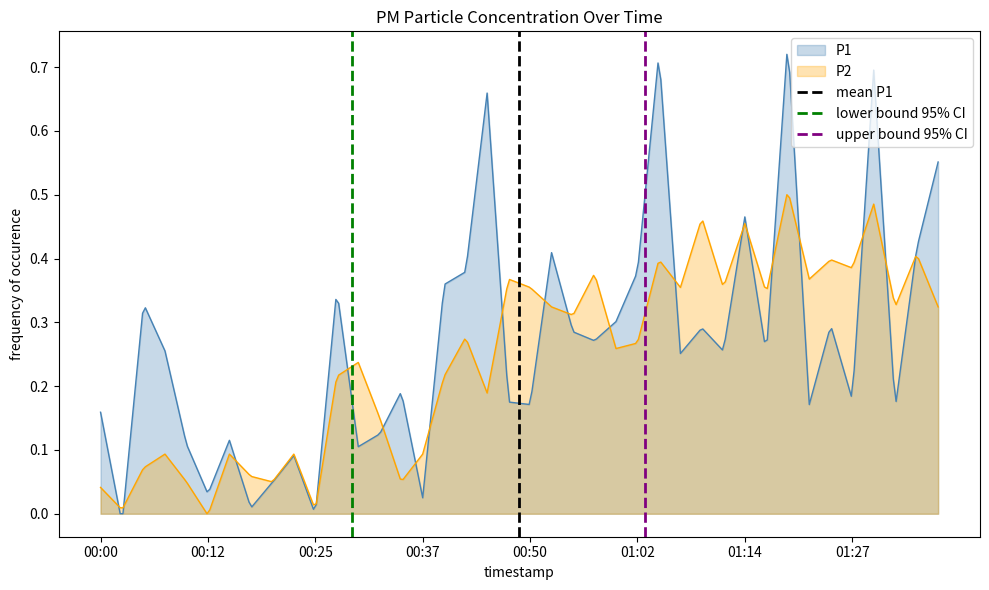

How many positive values does the upper bound 95% CI series have?

1